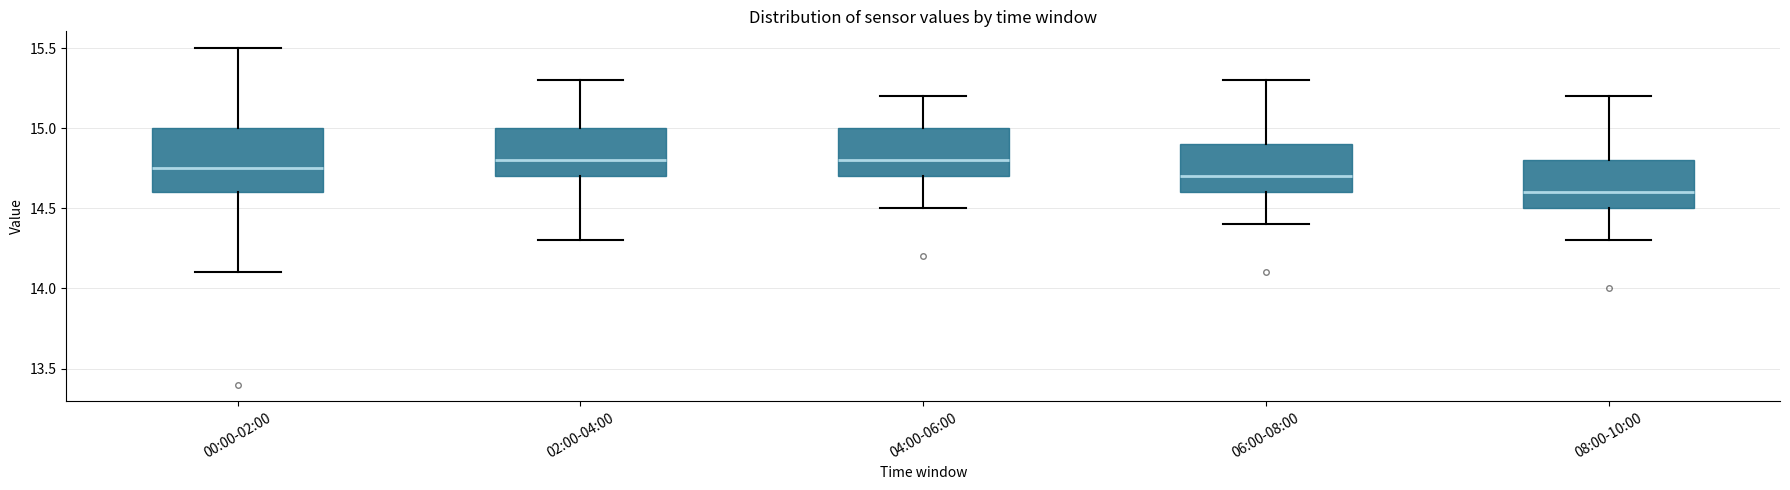

Reading left to right, read every box against the y-axis: the position of its median line, the range the box covers, and the ends of its whiskers. The values are not printed on the chart, so give them approximately, as read against the axis.

00:00-02:00: median 14.75, box 14.60 to 15.00, whiskers 14.10 to 15.50
02:00-04:00: median 14.80, box 14.70 to 15.00, whiskers 14.30 to 15.30
04:00-06:00: median 14.80, box 14.70 to 15.00, whiskers 14.50 to 15.20
06:00-08:00: median 14.70, box 14.60 to 14.90, whiskers 14.40 to 15.30
08:00-10:00: median 14.60, box 14.50 to 14.80, whiskers 14.30 to 15.20